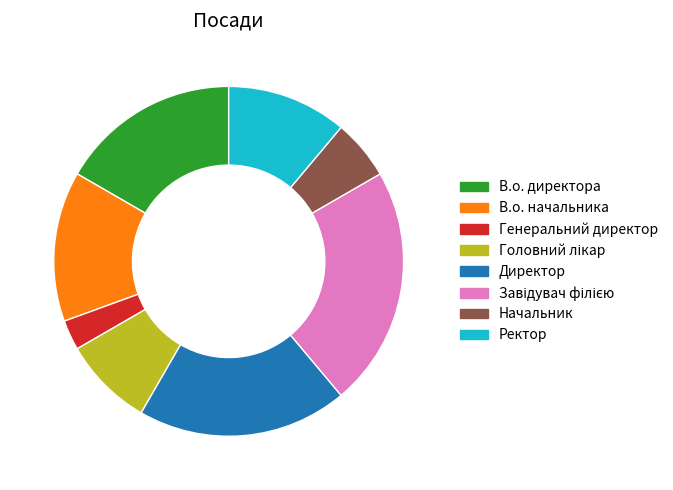

Is the sum of Начальник and Генеральний директор greater than half?

No